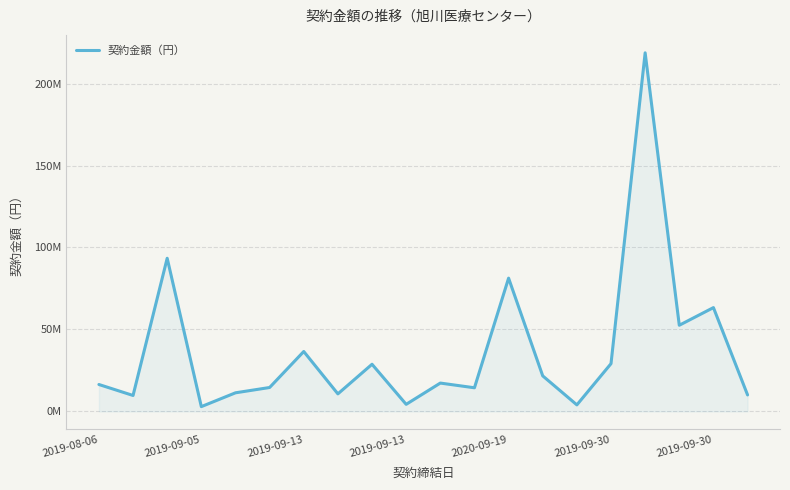

What is the maximum value shown in the chart?

218751759